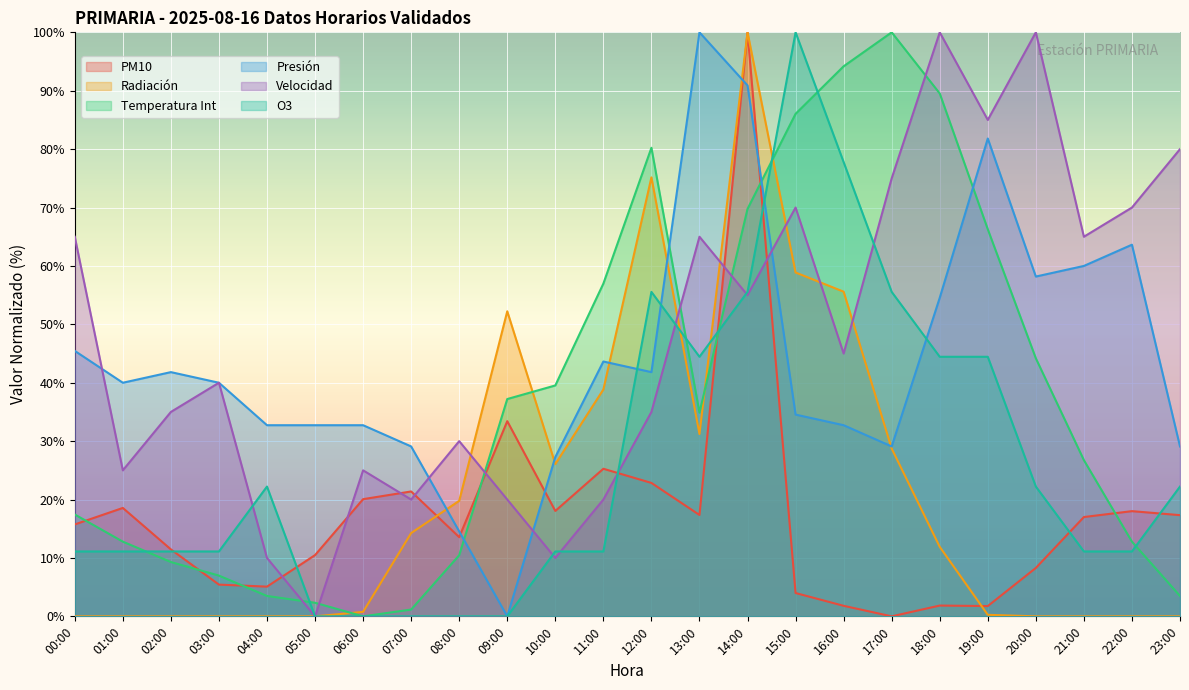

Does the chart display data point markers on the line(s)?

No